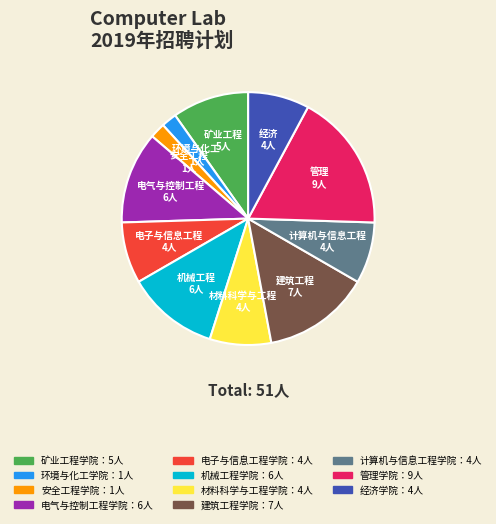

Is there a majority slice in this chart?

No